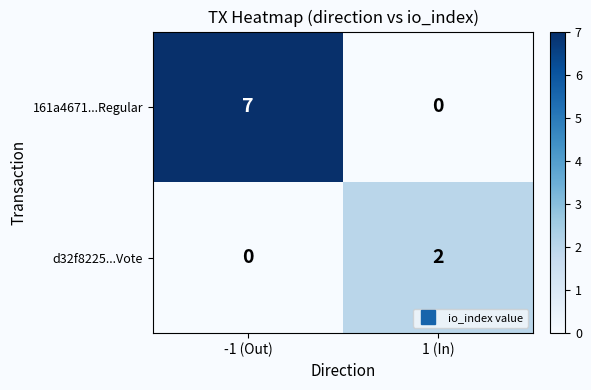

Which label corresponds to the largest value in the chart?

-1 (Out)